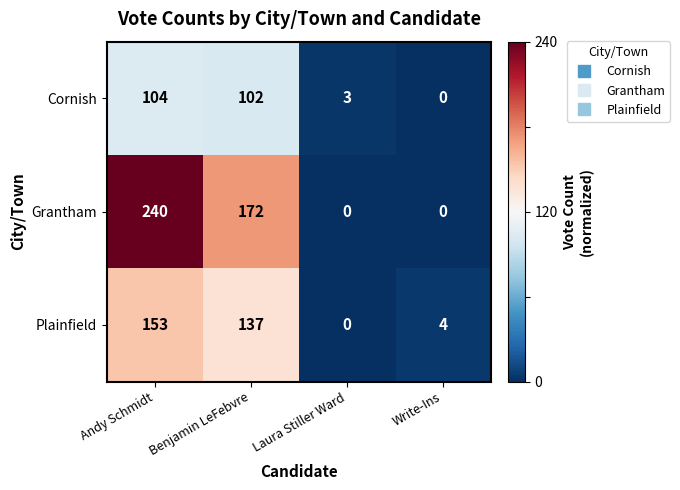

How many positive values does the Plainfield series have?

3